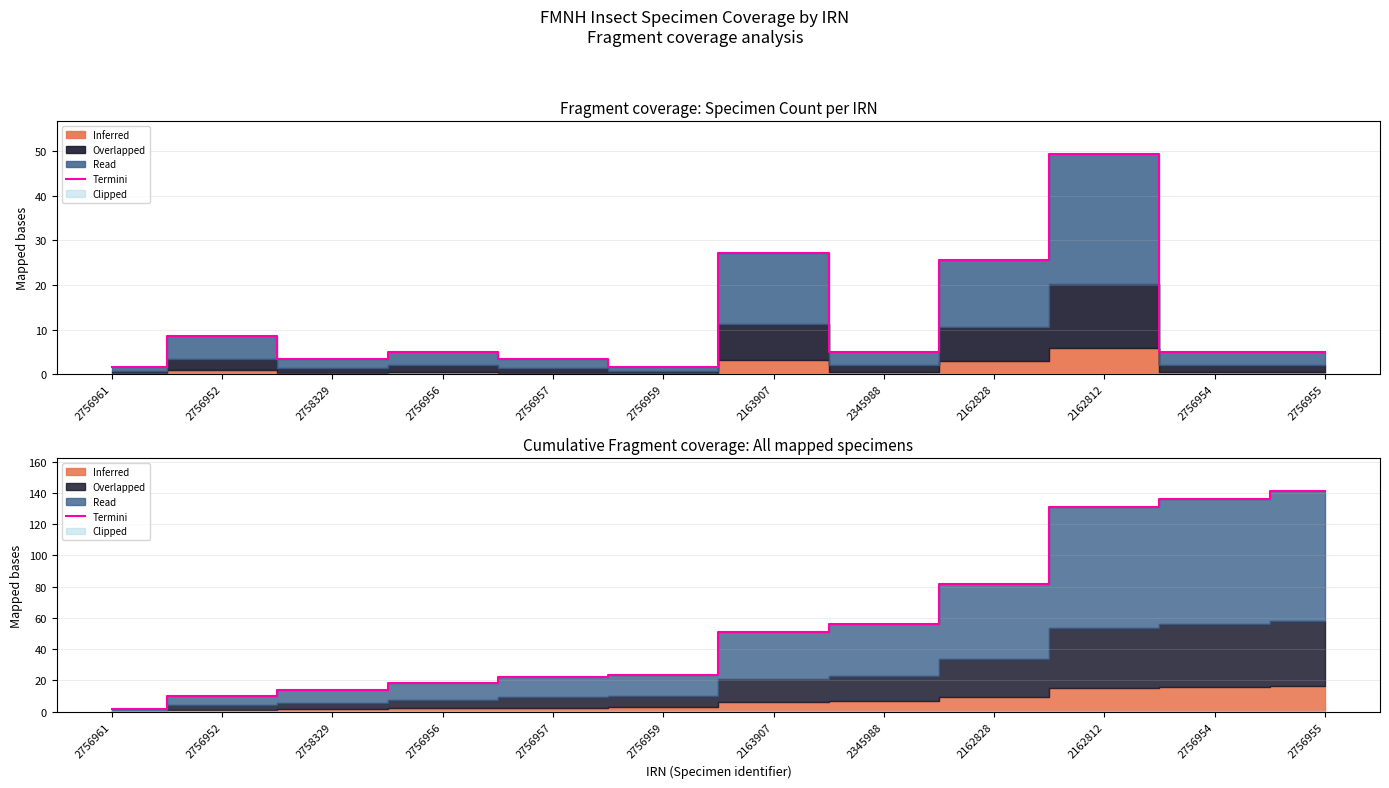

List the labels in order of value, largest first.

2756955, 2756954, 2162812, 2162828, 2345988, 2163907, 2756959, 2756957, 2756956, 2758329, 2756952, 2756961